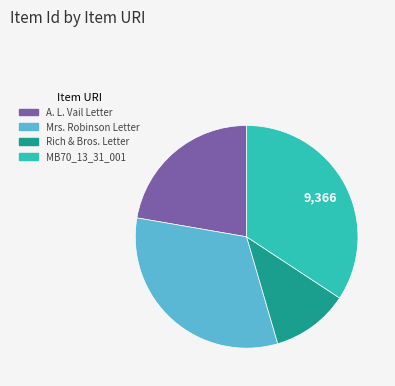

Is there any slice that represents more than half of the pie?

No